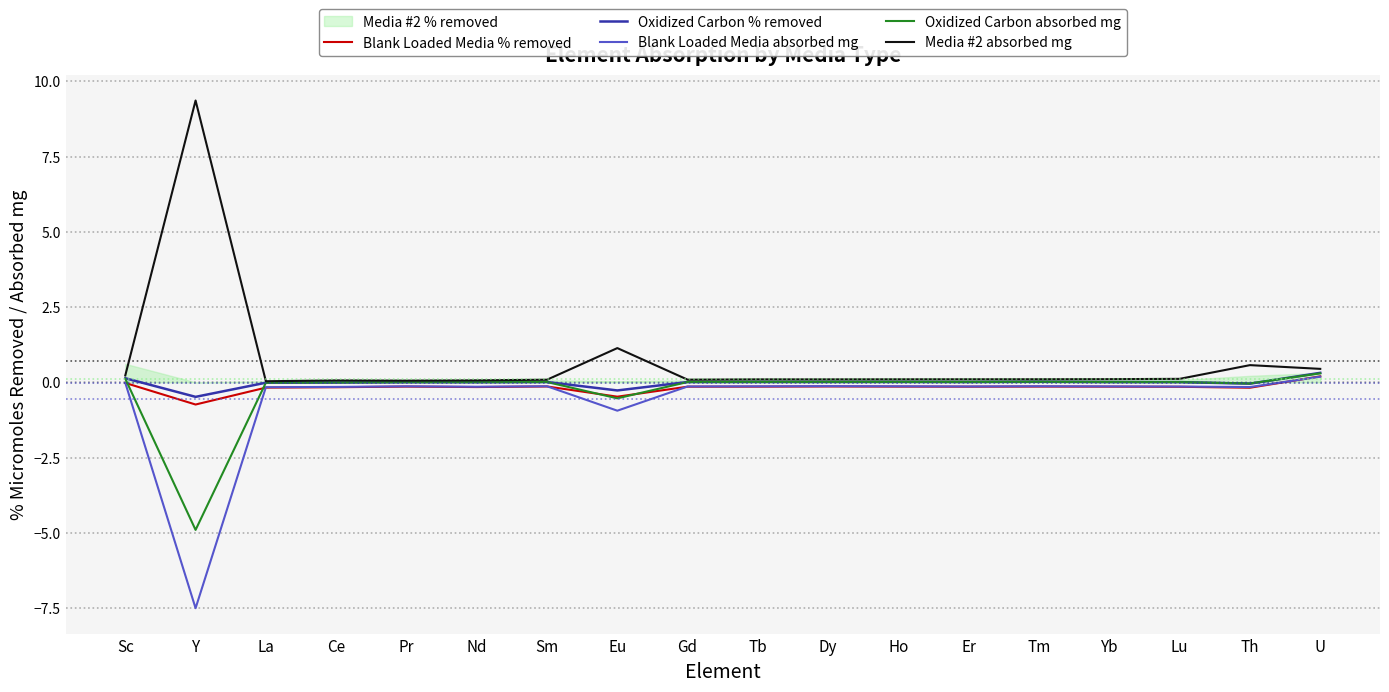

List the labels in order of Oxidized Carbon absorbed mg value, smallest first.

Y, Eu, Th, La, Ce, Pr, Nd, Lu, Yb, Sm, Gd, Er, Tb, Dy, Ho, Tm, Sc, U